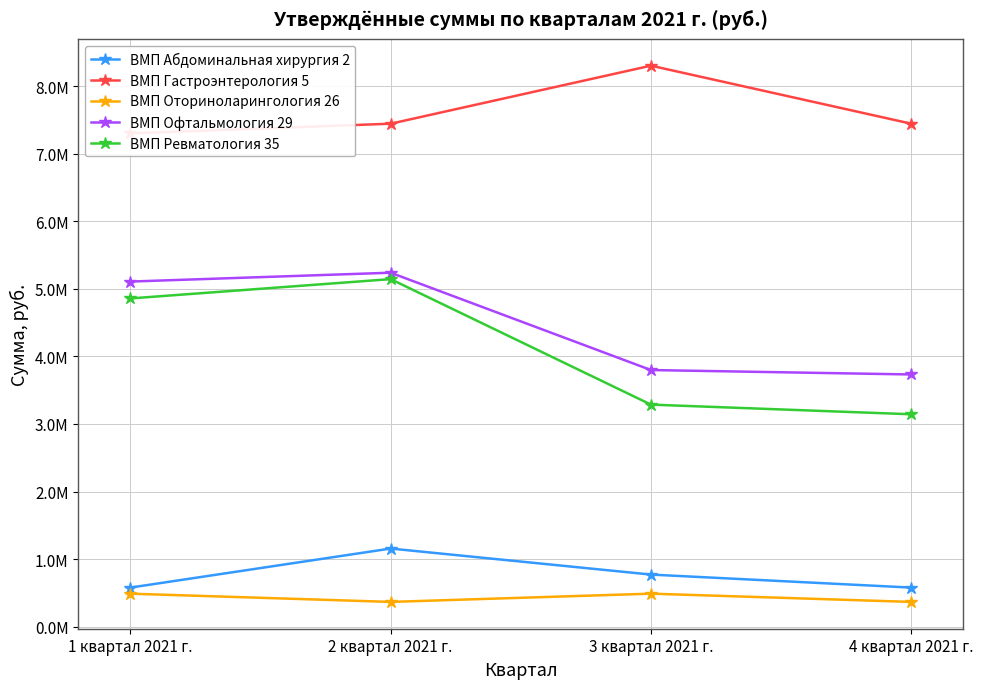

Reading left to right, what are all the values shown in this chart?

ВМП Абдоминальная хирургия 2: 578028.8	1156057.7	770705.1	578028.8
ВМП Гастроэнтерология 5: 7301711.3	7444882.1	8303907.0	7444882.1
ВМП Оториноларингология 26: 488146.1	366109.6	488146.1	366109.6
ВМП Офтальмология 29: 5108091.3	5239068.0	3798324.3	3732836.0
ВМП Ревматология 35: 4858377.6	5144164.6	3286549.6	3143656.1